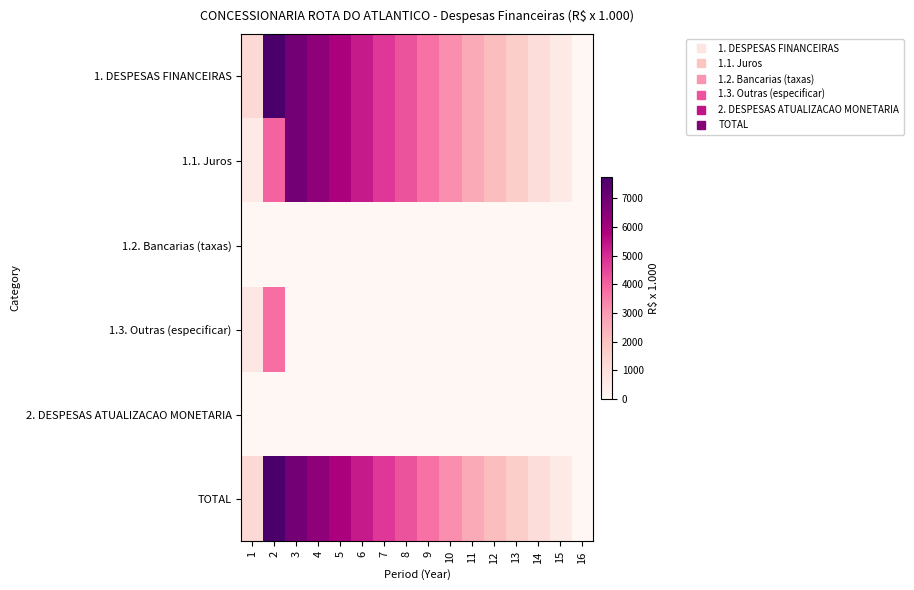

Reading left to right, list all the values displayed in this chart.

1. DESPESAS FINANCEIRAS: 1=1239.3	2=7760.7	3=6905.6	4=6374.4	5=5843.2	6=5312.0	7=4780.8	8=4249.6	9=3718.4	10=3187.2	11=2656.0	12=2124.8	13=1593.6	14=1062.4	15=531.2	16=0.0
1.1. Juros: 1=540.3	2=3993.2	3=6905.6	4=6374.4	5=5843.2	6=5312.0	7=4780.8	8=4249.6	9=3718.4	10=3187.2	11=2656.0	12=2124.8	13=1593.6	14=1062.4	15=531.2	16=0.0
1.2. Bancarias (taxas): 1=0.0	2=0.0	3=0.0	4=0.0	5=0.0	6=0.0	7=0.0	8=0.0	9=0.0	10=0.0	11=0.0	12=0.0	13=0.0	14=0.0	15=0.0	16=0.0
1.3. Outras (especificar): 1=699.0	2=3767.6	3=0.0	4=0.0	5=0.0	6=0.0	7=0.0	8=0.0	9=0.0	10=0.0	11=0.0	12=0.0	13=0.0	14=0.0	15=0.0	16=0.0
2. DESPESAS ATUALIZACAO MONETARIA: 1=0.0	2=0.0	3=0.0	4=0.0	5=0.0	6=0.0	7=0.0	8=0.0	9=0.0	10=0.0	11=0.0	12=0.0	13=0.0	14=0.0	15=0.0	16=0.0
TOTAL: 1=1239.3	2=7760.7	3=6905.6	4=6374.4	5=5843.2	6=5312.0	7=4780.8	8=4249.6	9=3718.4	10=3187.2	11=2656.0	12=2124.8	13=1593.6	14=1062.4	15=531.2	16=0.0